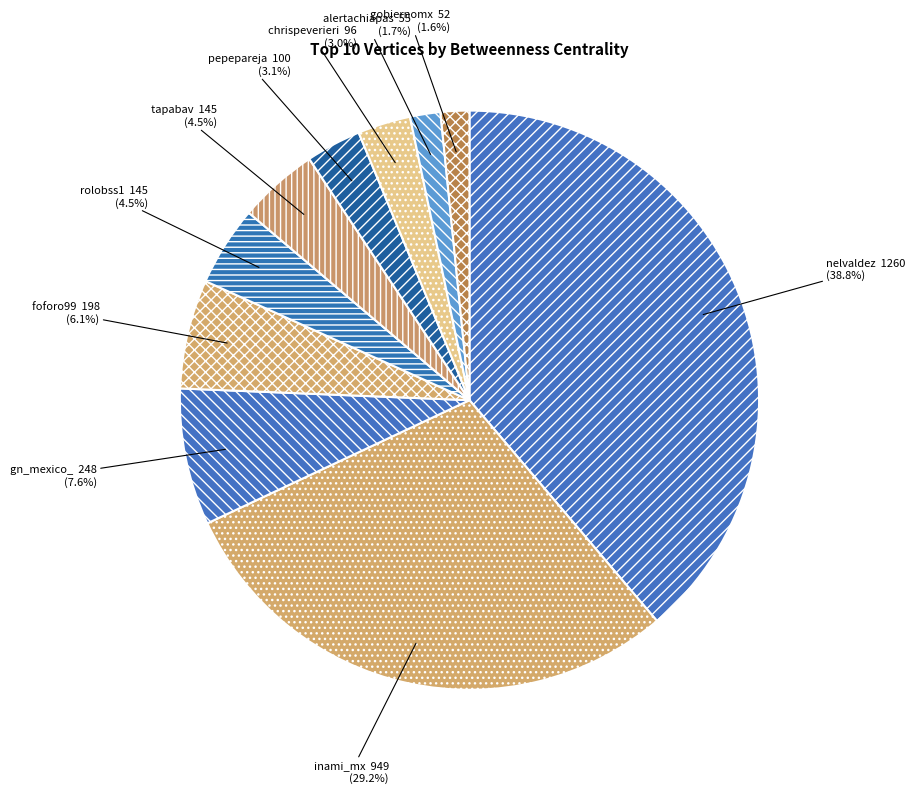

Do pepepareja and gobiernomx together represent more than half of the pie?

No